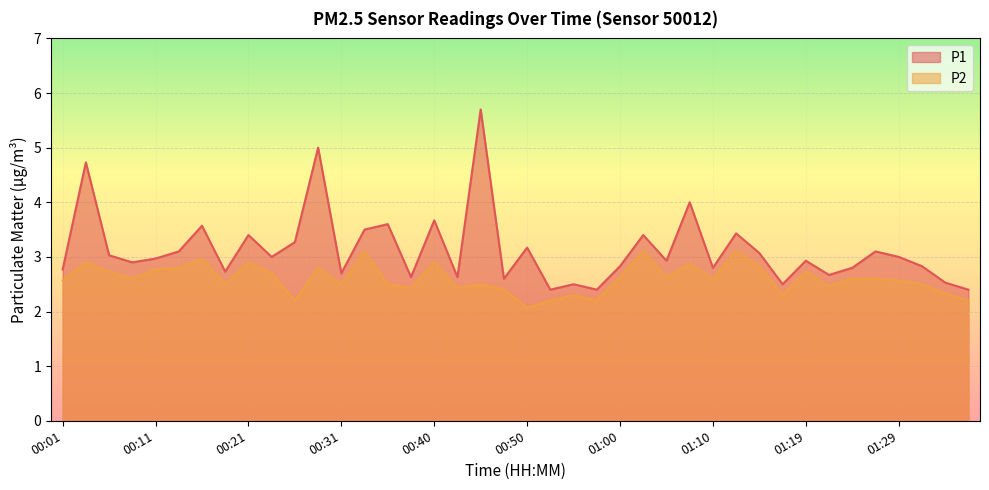

At how many categories does at least one series exceed 4?

3